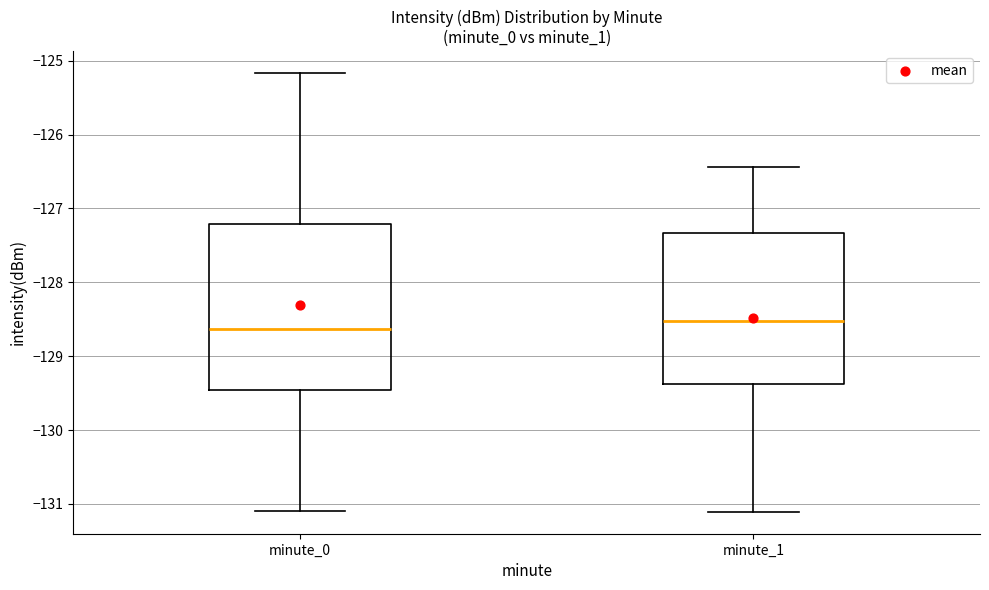

Reading left to right, transcribe this box plot: for each box, give where its median line is, the range the box spans, and where its two whiskers end, as read against the y-axis. The values are not printed on the chart, so give them approximately, as read against the axis.

minute_0: median -128.6, box -129.5 to -127.2, whiskers -131.1 to -125.2
minute_1: median -128.5, box -129.4 to -127.3, whiskers -131.1 to -126.4